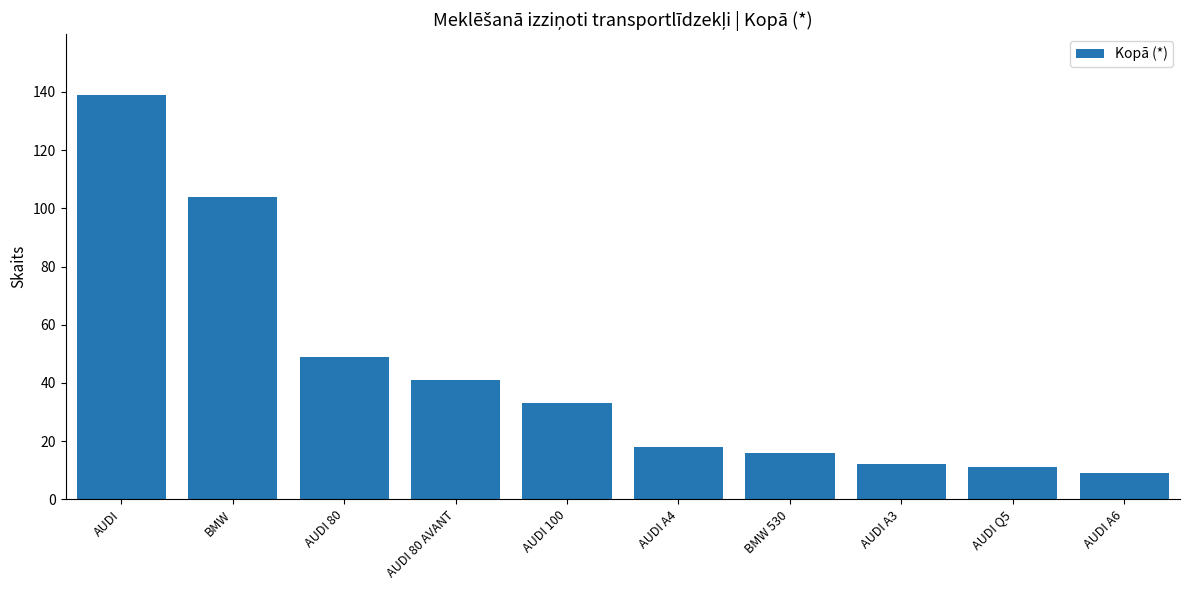

Reading right to left, what are all the values shown in this chart?

AUDI A6=9	AUDI Q5=11	AUDI A3=12	BMW 530=16	AUDI A4=18	AUDI 100=33	AUDI 80 AVANT=41	AUDI 80=49	BMW=104	AUDI=139